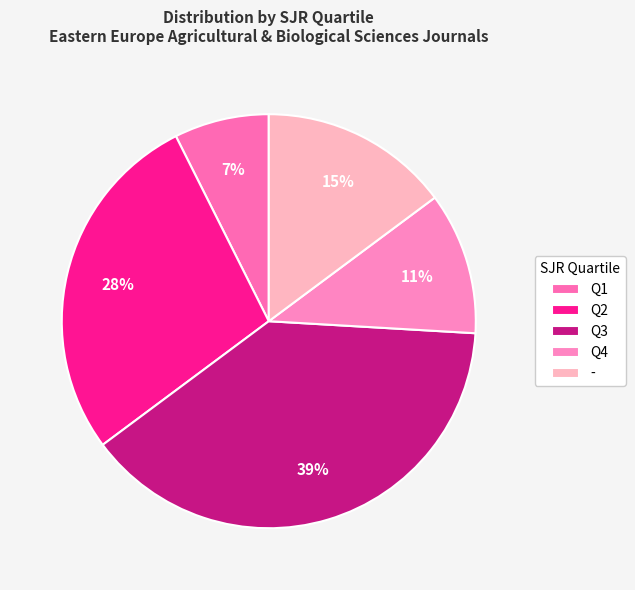

How many slices are in this pie chart?

5